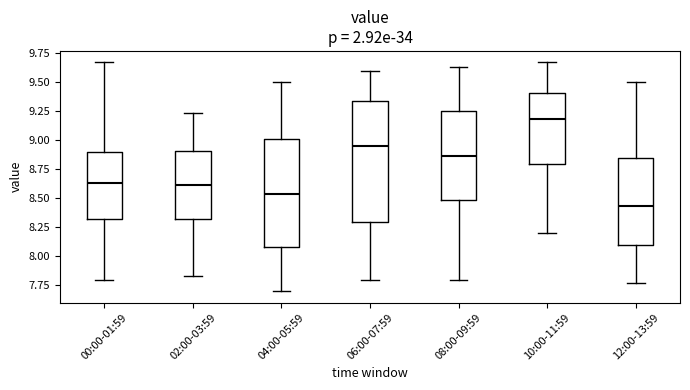

Which box's median line is the highest?

10:00-11:59